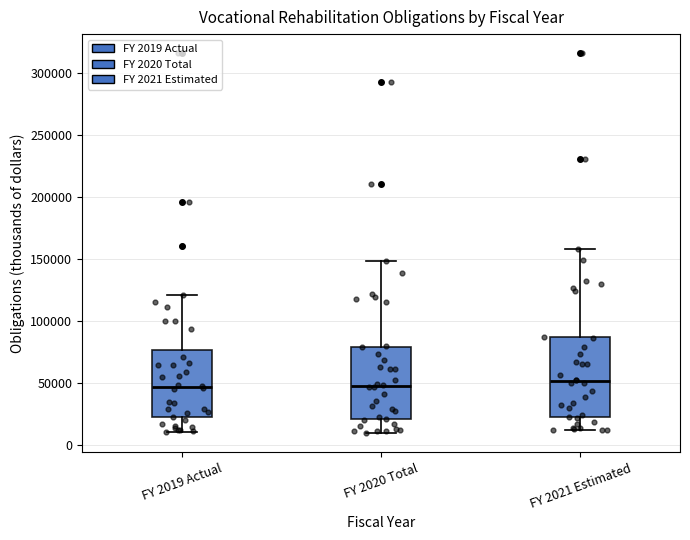

Comparing the boxes themselves (not the whiskers), which one is the tallest?

FY 2021 Estimated